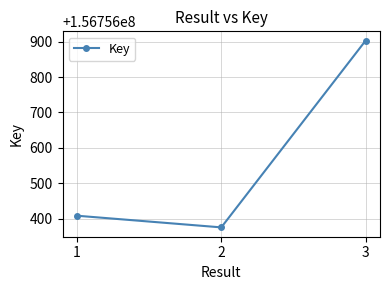

How many data points are less than 156756408?

1